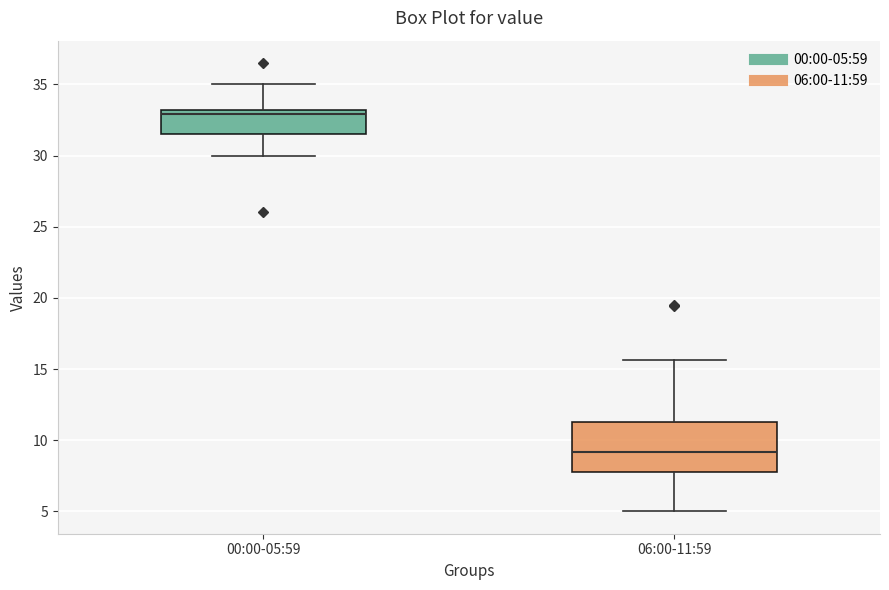

Reading left to right, transcribe this box plot: for each box, give where its median line is, the range the box spans, and where its two whiskers end, as read against the y-axis. The values are not printed on the chart, so give them approximately, as read against the axis.

00:00-05:59: median 33.0 (just below the box's upper edge), box 31.5 to 33.0, whiskers 30.0 to 35.0
06:00-11:59: median 9.0, box 8.0 to 11.5, whiskers 5.0 to 15.5